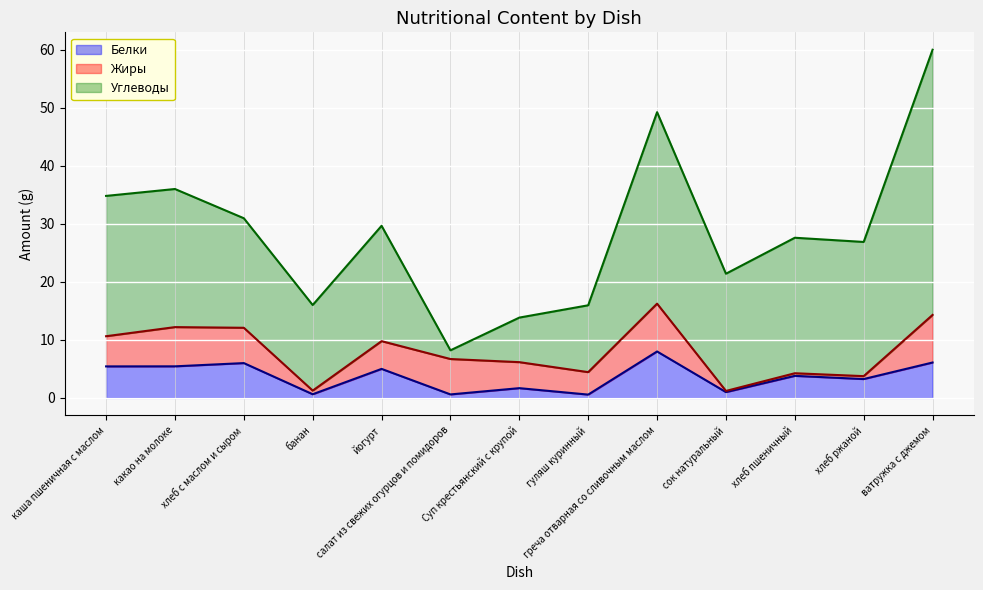

What is the difference between the maximum and minimum values in the Белки series?

7.4